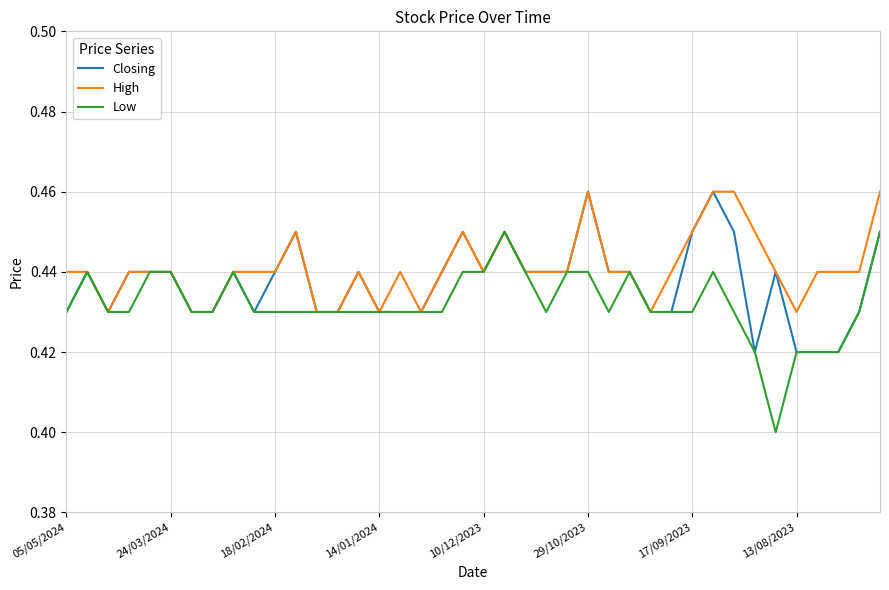

What is the minimum value for High?

0.4